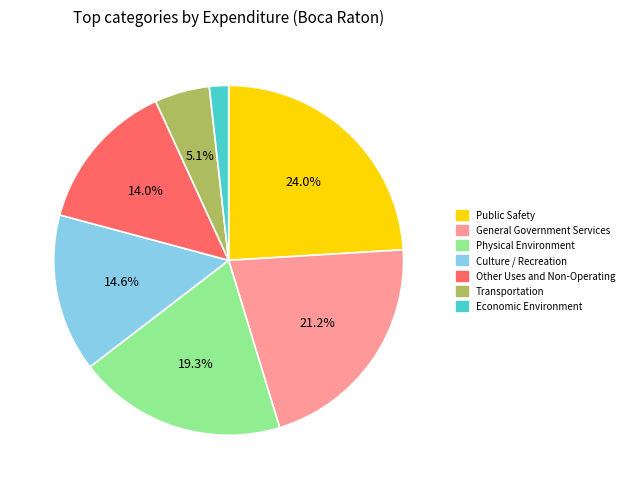

What is the total percentage of Other Uses and Non-Operating and Culture / Recreation?

28.6%